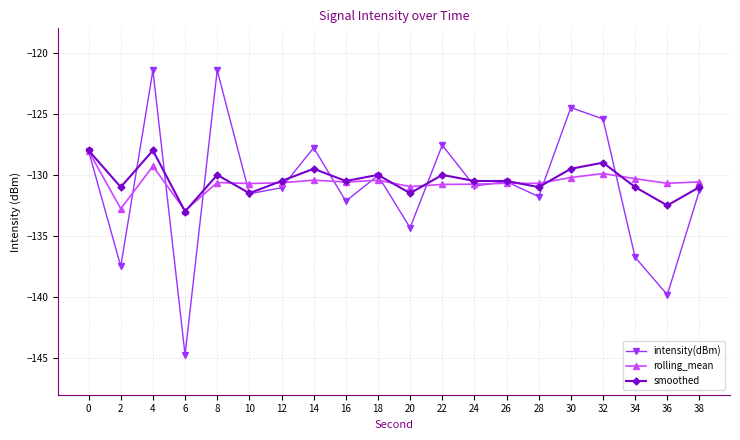

Is the value of smoothed at 18 greater than the value of rolling_mean at 20?

Yes